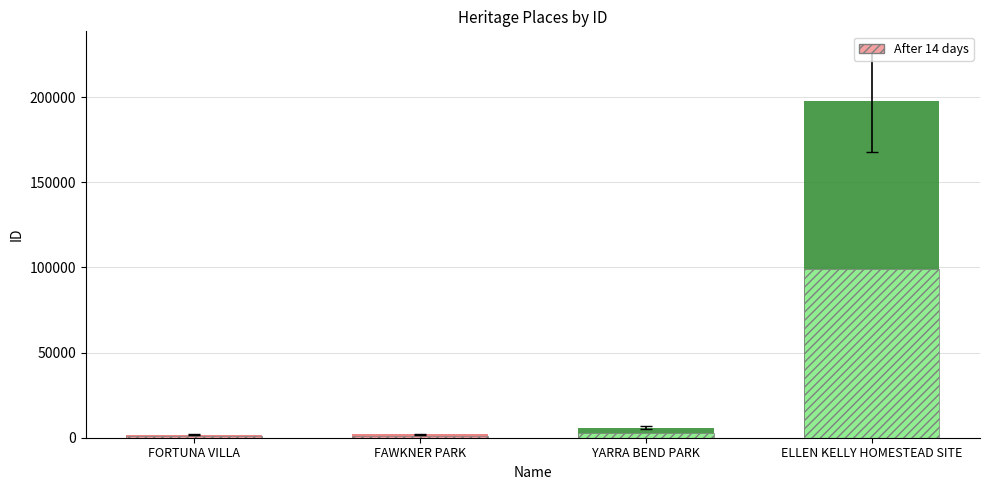

List the labels in order of value, largest first.

ELLEN KELLY HOMESTEAD SITE, YARRA BEND PARK, FAWKNER PARK, FORTUNA VILLA